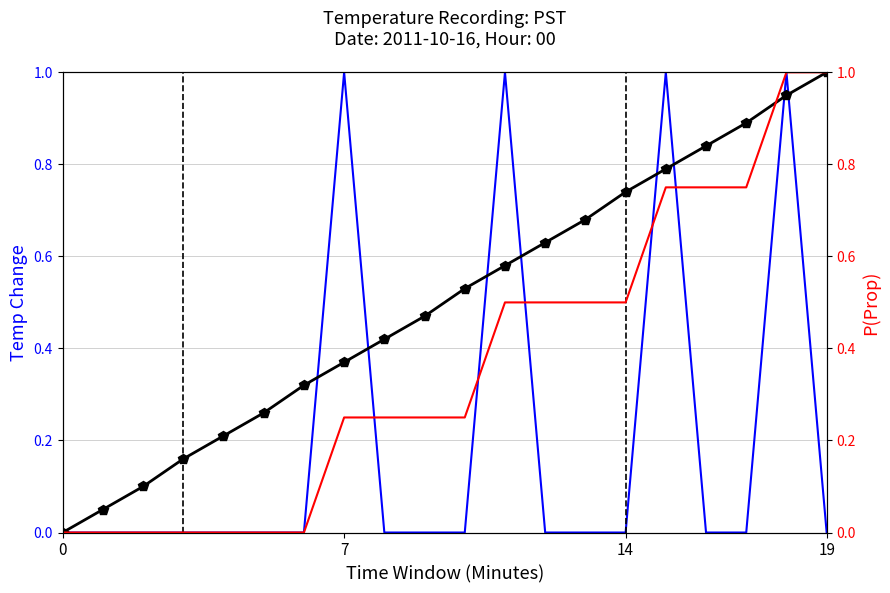

What is the label of the 9th point from the right?

11